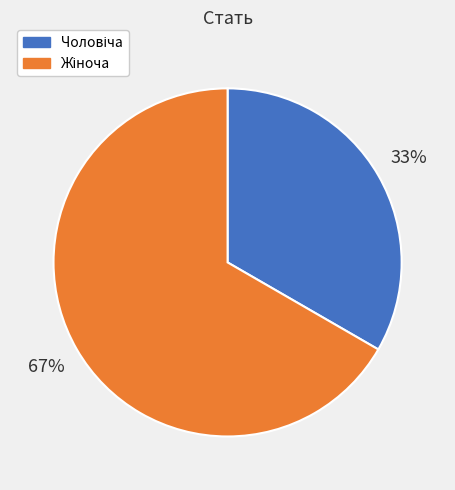

To the nearest percent, what is the average slice percentage?

50%